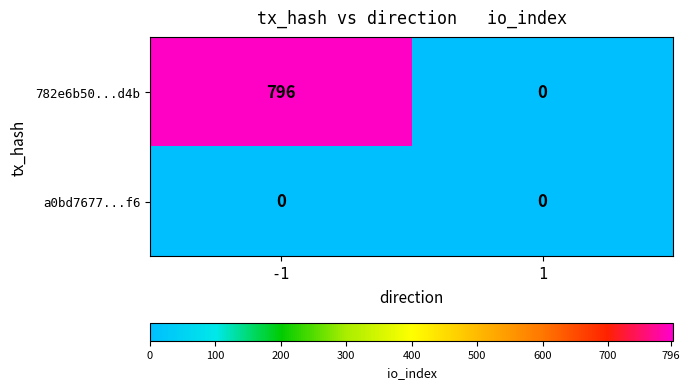

Count the number of data series in this chart.

2